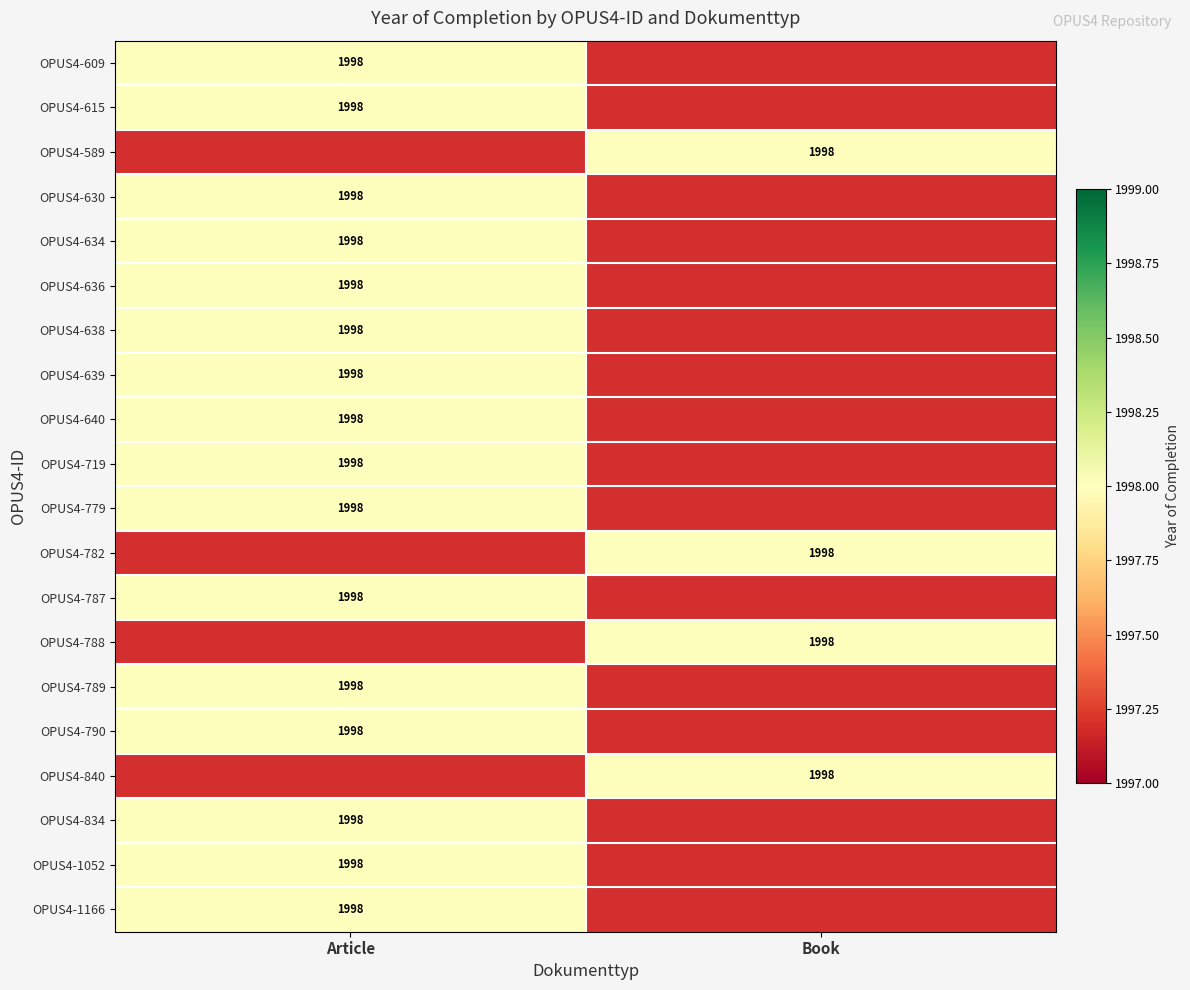

What is the approximate value of OPUS4-782 at Book?

1998